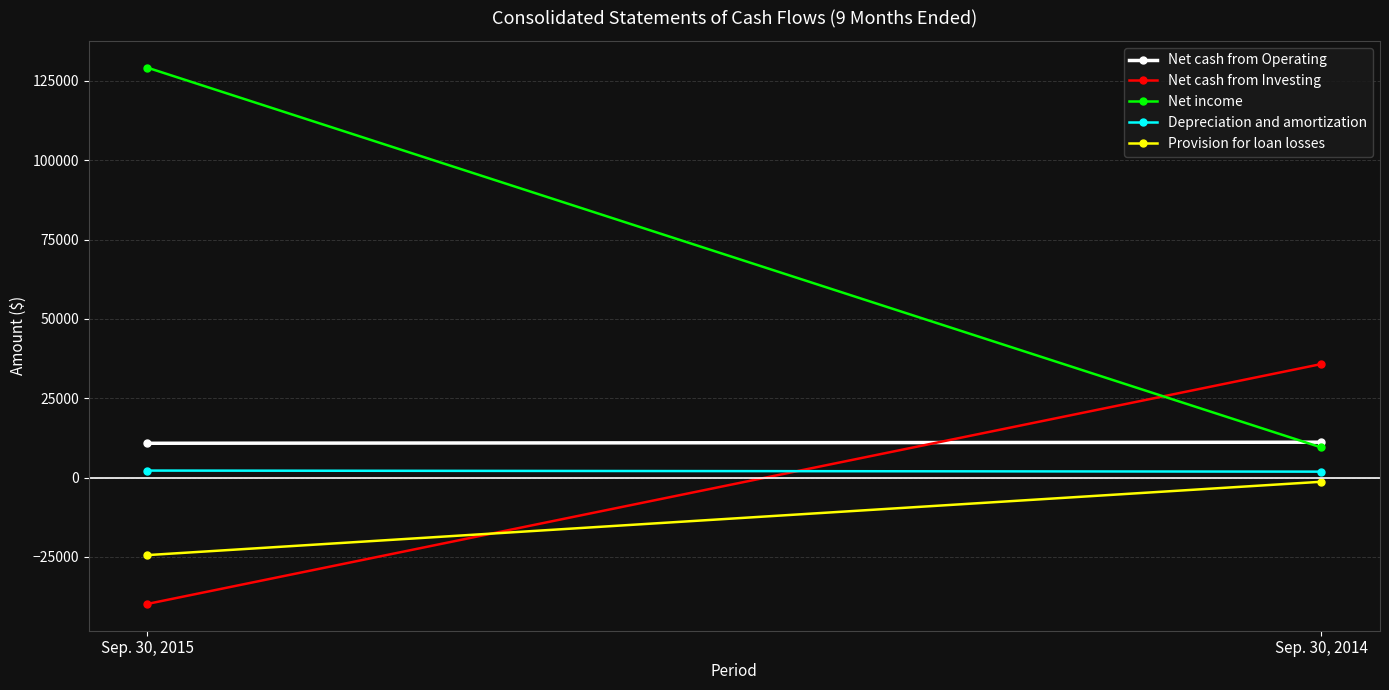

Reading right to left, list all the values displayed in this chart.

Net cash from Operating: Sep. 30, 2014=11156	Sep. 30, 2015=10817
Net cash from Investing: Sep. 30, 2014=35775	Sep. 30, 2015=-39787
Net income: Sep. 30, 2014=9499	Sep. 30, 2015=129137
Depreciation and amortization: Sep. 30, 2014=1880	Sep. 30, 2015=2217
Provision for loan losses: Sep. 30, 2014=-1304	Sep. 30, 2015=-24410